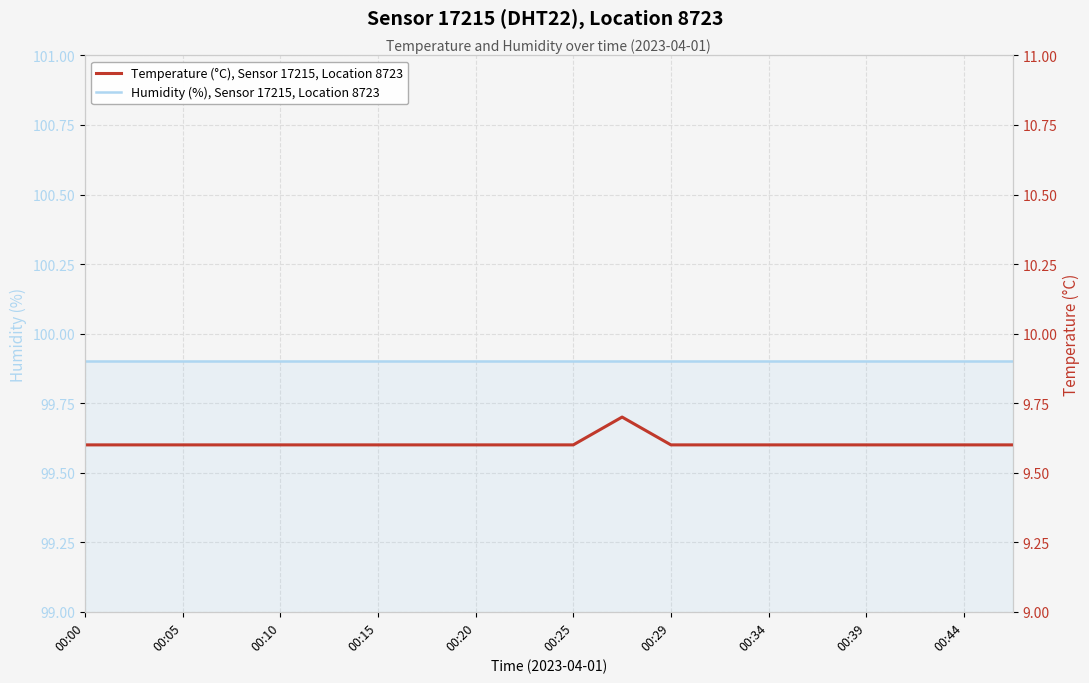

How many lines are shown in the chart?

2